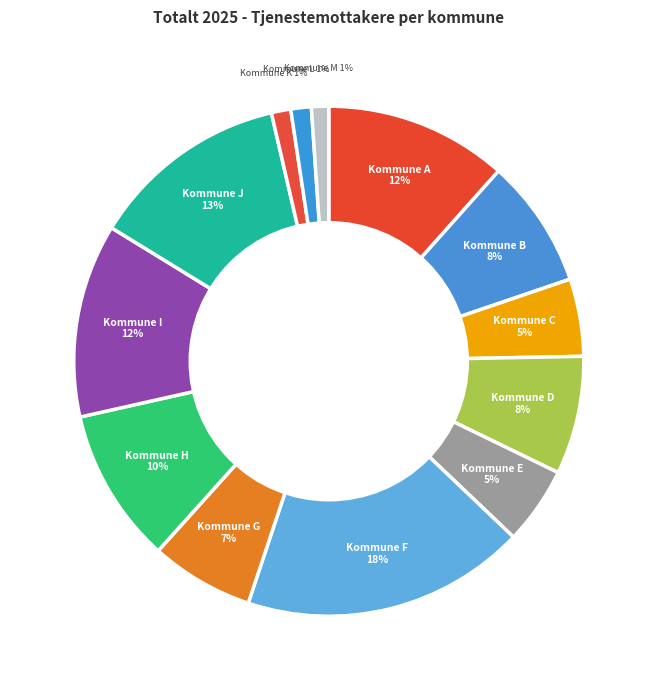

Which has a higher value, Kommune H or Kommune L?

Kommune H